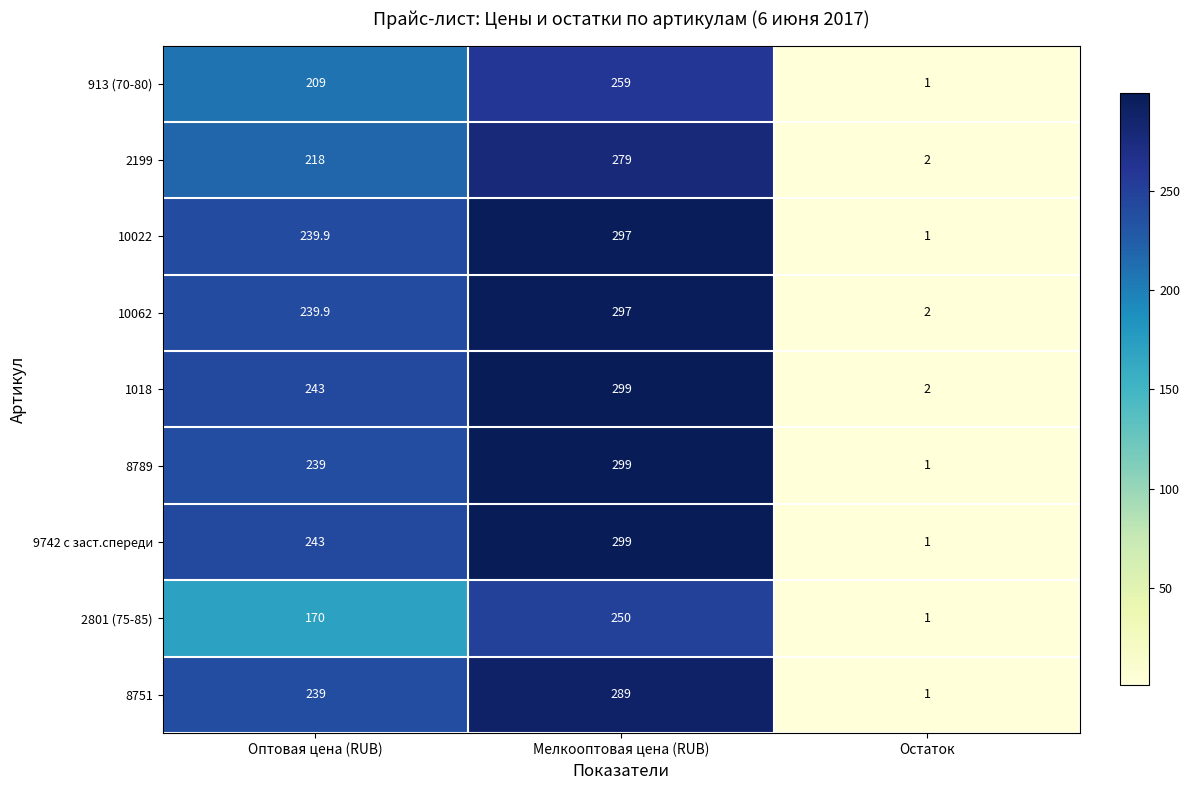

What is the spread (max minus min) of values at Остаток?

1.0